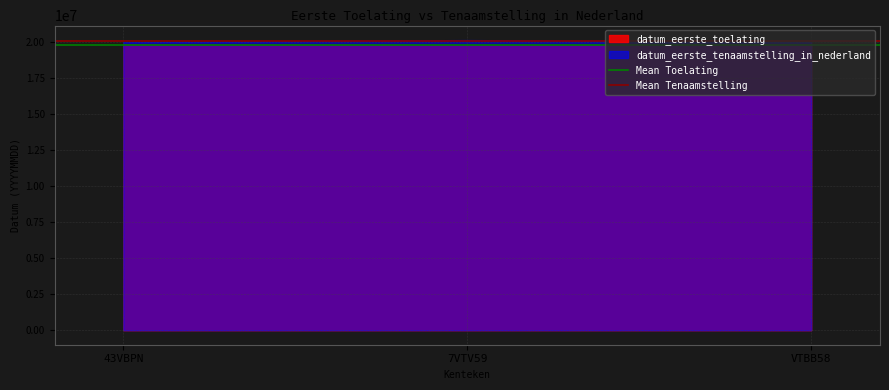

What is the smallest value displayed?

19780228